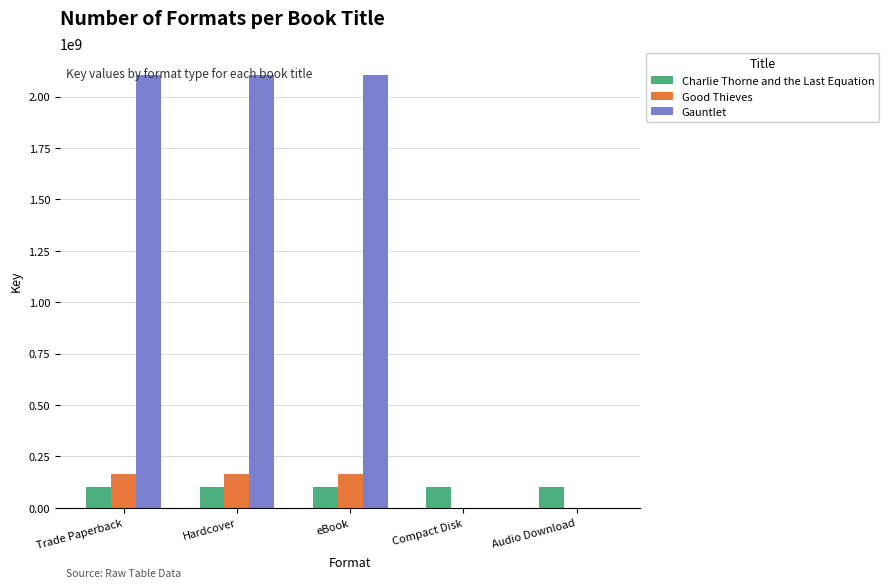

Reading left to right, list all the values displayed in this chart.

Charlie Thorne and the Last Equation: 101049745	101049745	101049745	101049745	101049745
Good Thieves: 166392015	166392015	166392015	0	0
Gauntlet: 2105807823	2105807823	2105807823	0	0